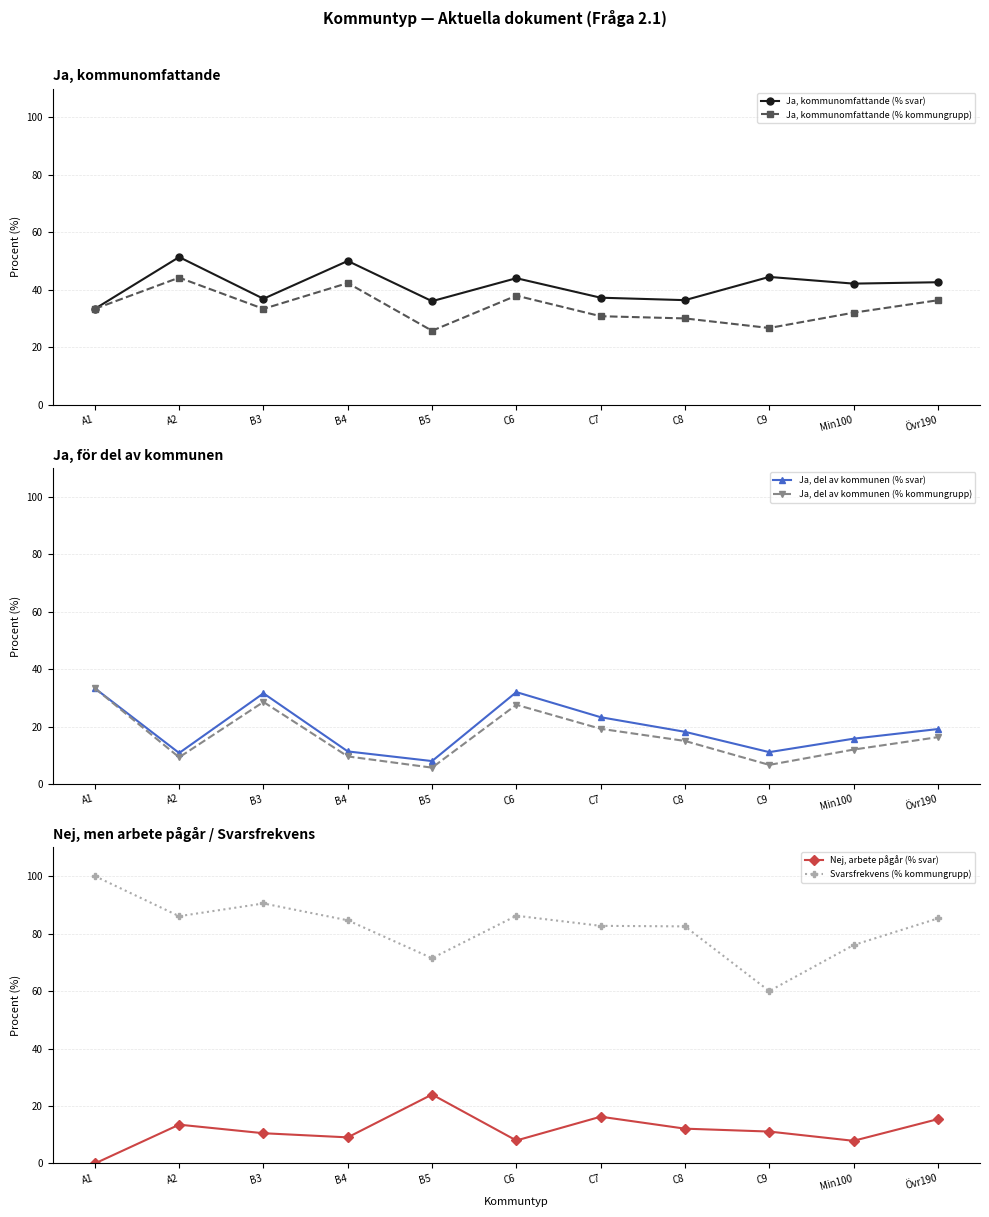

True or false: Ja, kommunomfattande (% kommungrupp) and Svarsfrekvens (% kommungrupp) cross at least once.

False